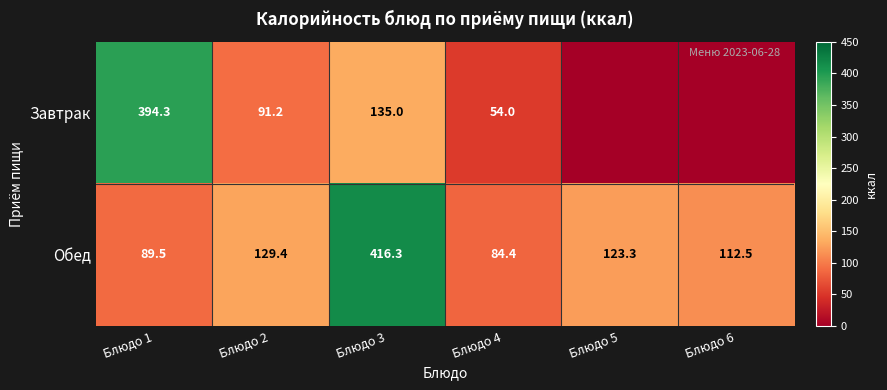

At how many categories does at least one series exceed 71?

6